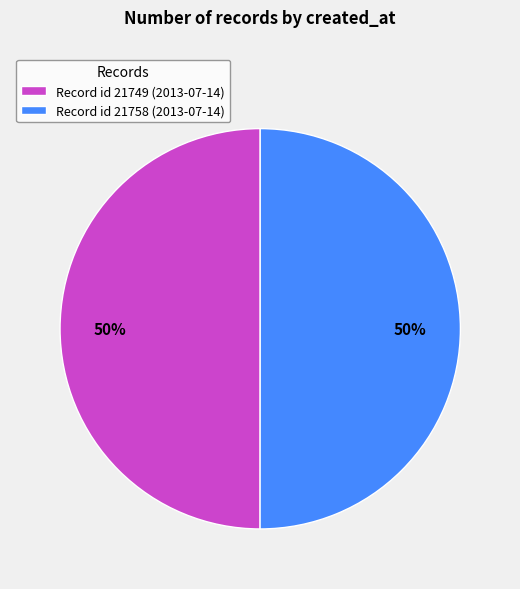

Is the sum of Record id 21749 (2013-07-14) and Record id 21758 (2013-07-14) greater than half?

Yes